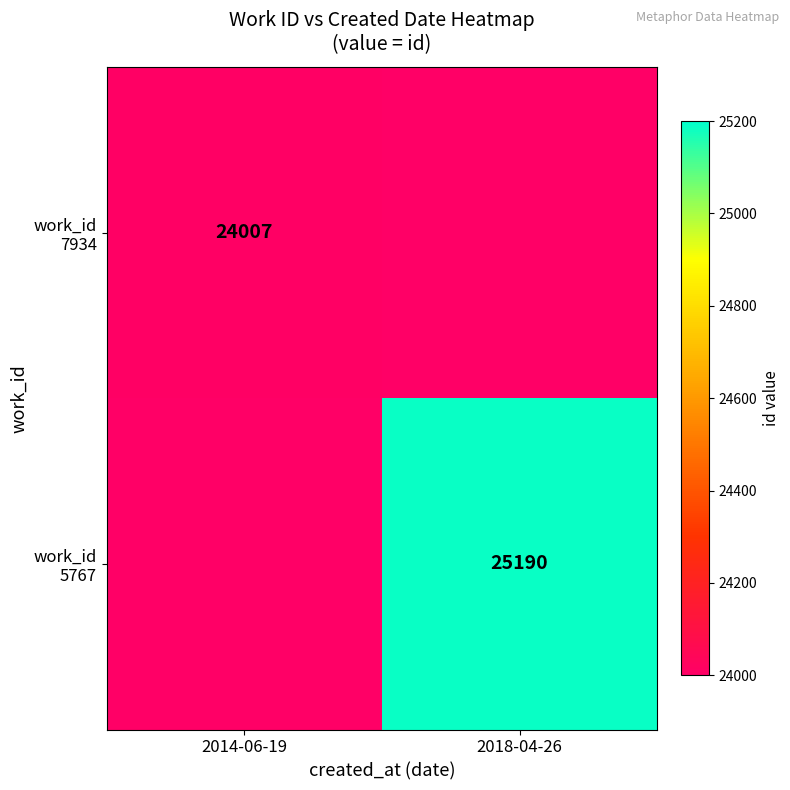

Rank the series by their maximum value, from lowest to highest.

work_id 7934, work_id 5767